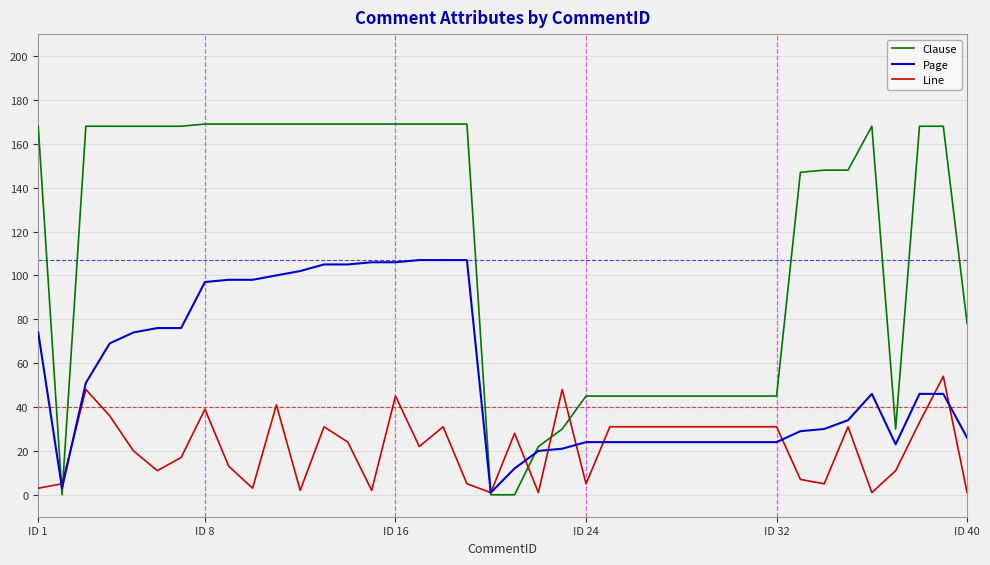

List the series in order of their overall mean, lowest first.

Line, Page, Clause